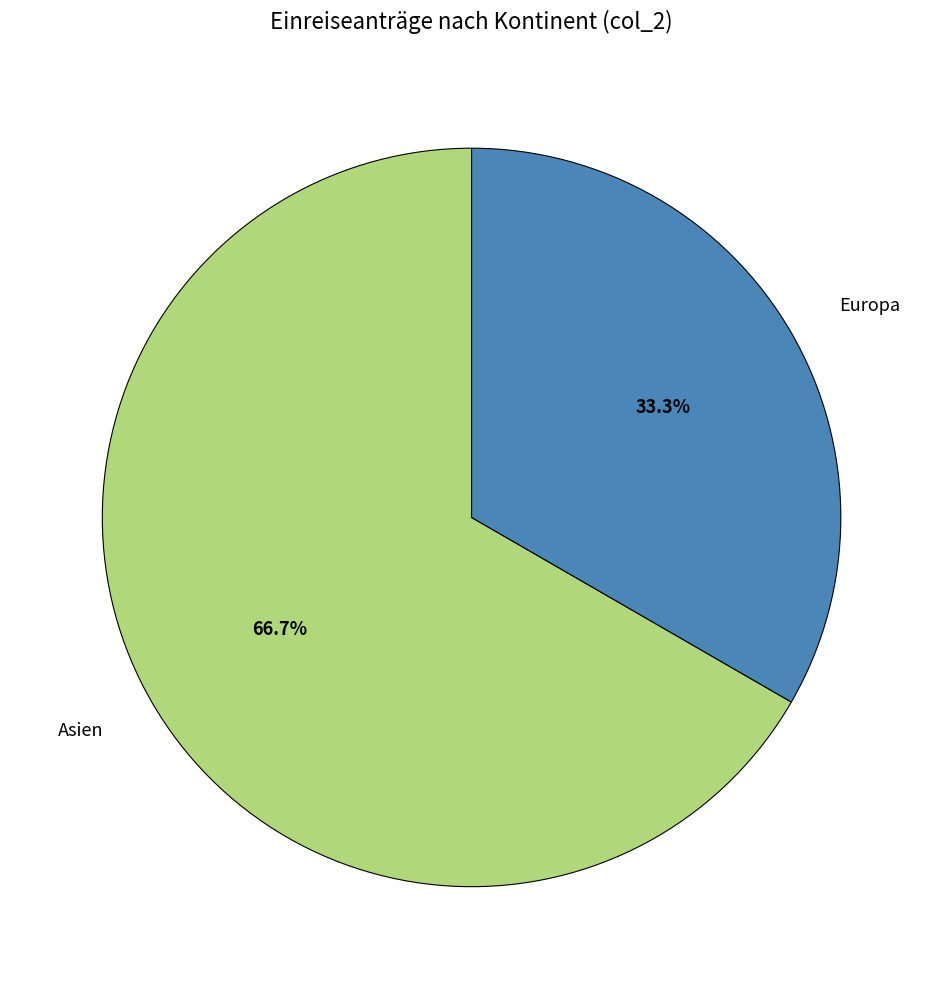

Does Asien account for over 50% of the chart?

Yes